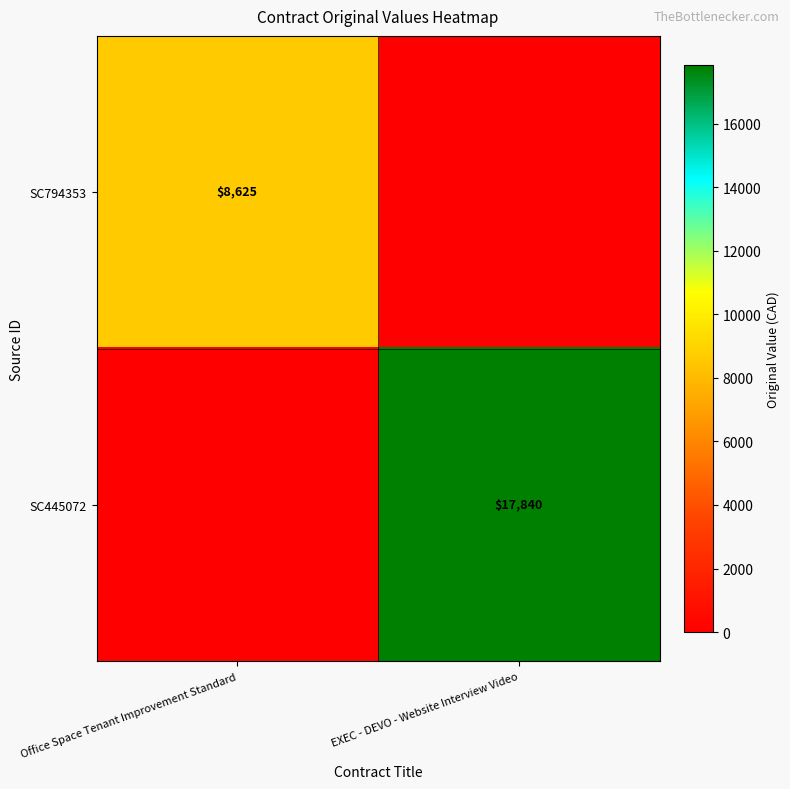

Is the value of SC445072 at EXEC - DEVO - Website Interview Video greater than the value of SC794353 at Office Space Tenant Improvement Standard?

Yes